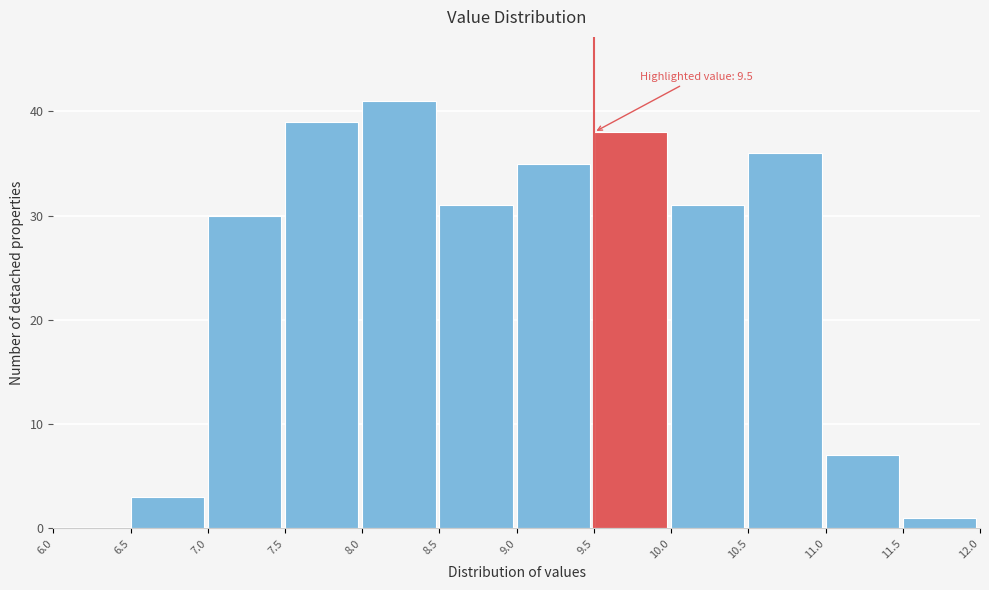

Which range on the x-axis has the tallest bar?

8.0 to 8.5